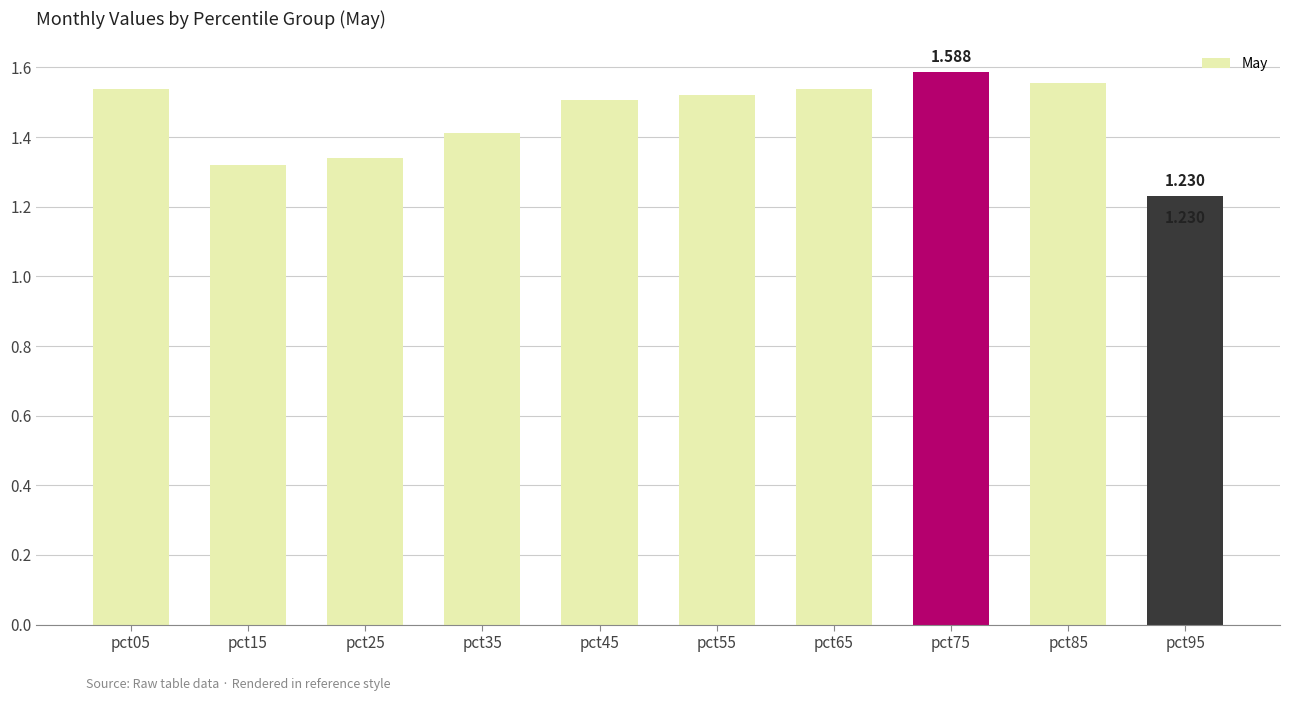

What is the value of the 7th bar from the left?

1.5